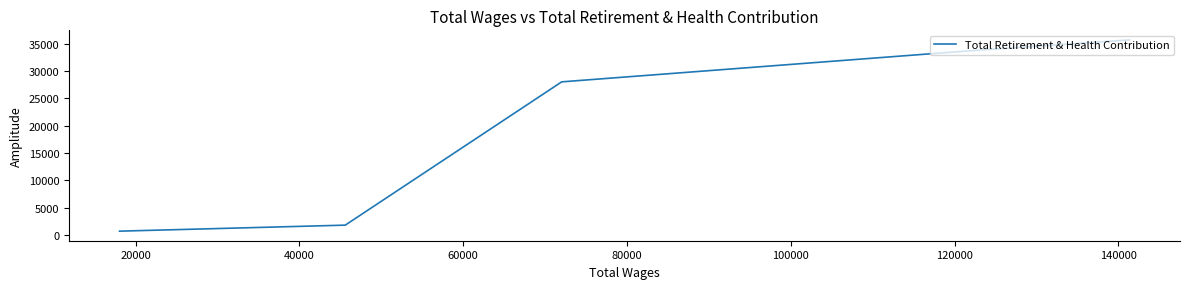

What is the greatest value displayed?

35725